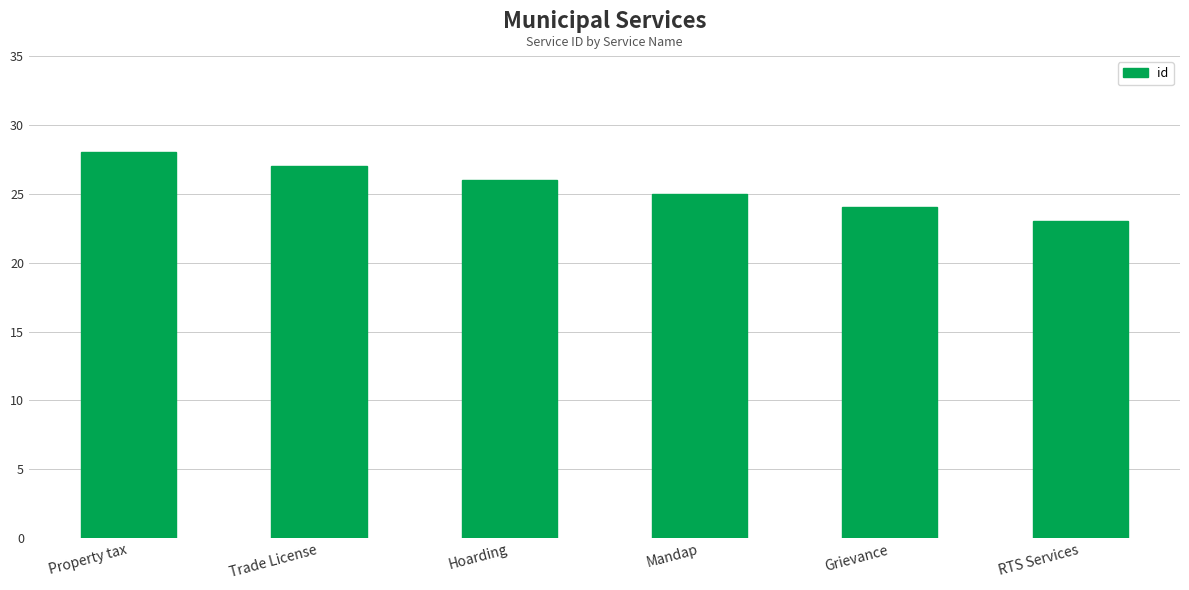

What is the label of the 3rd bar from the right?

Mandap